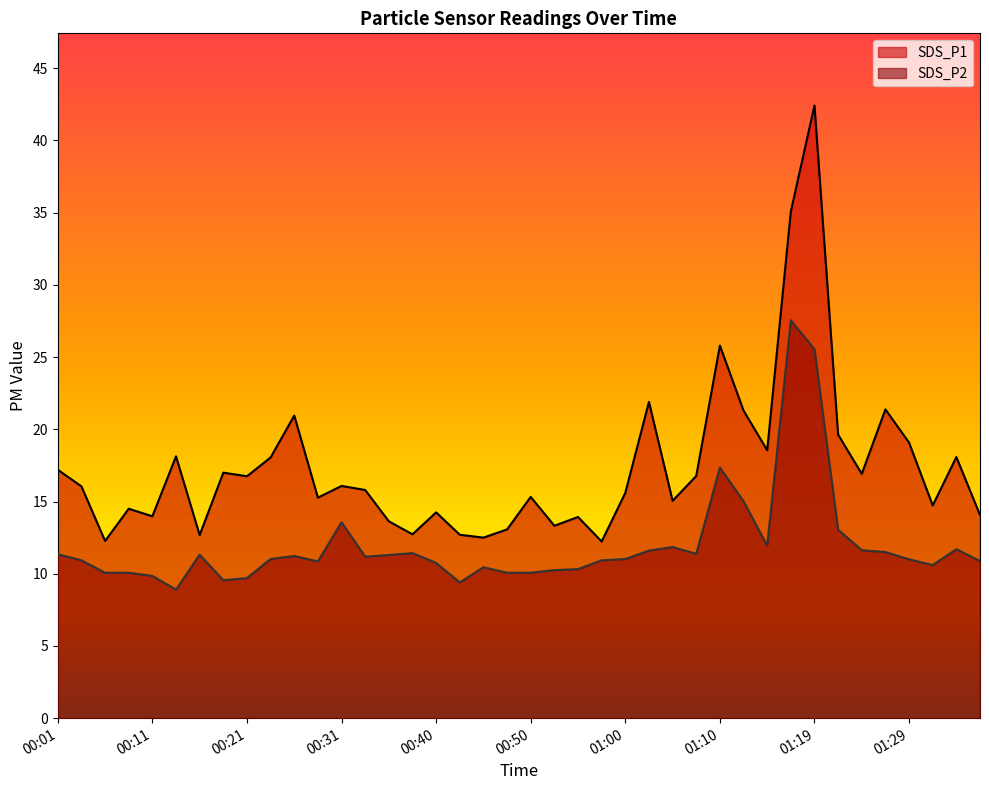

What is the difference between the second highest and second lowest values in the SDS_P1 series?

22.8